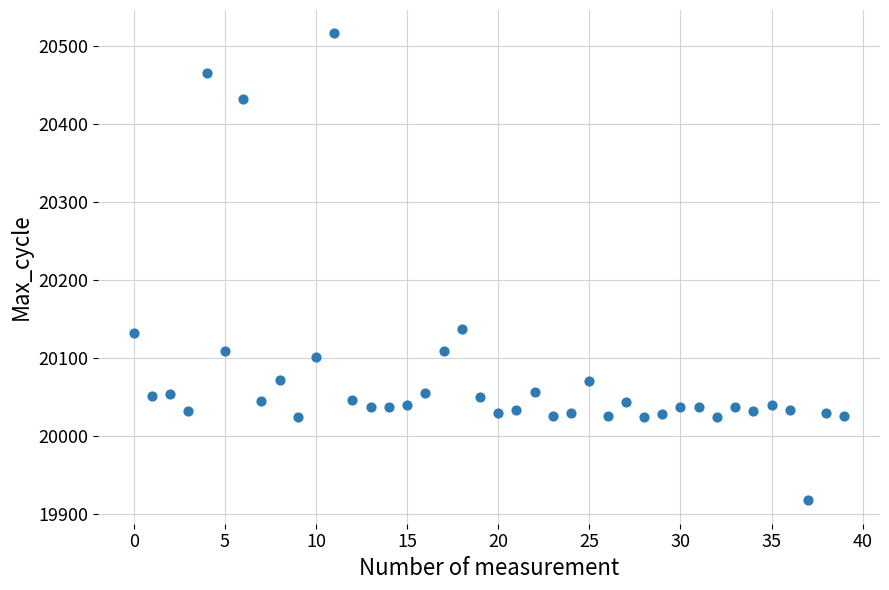

What is the range of Y values (max minus min)?

598